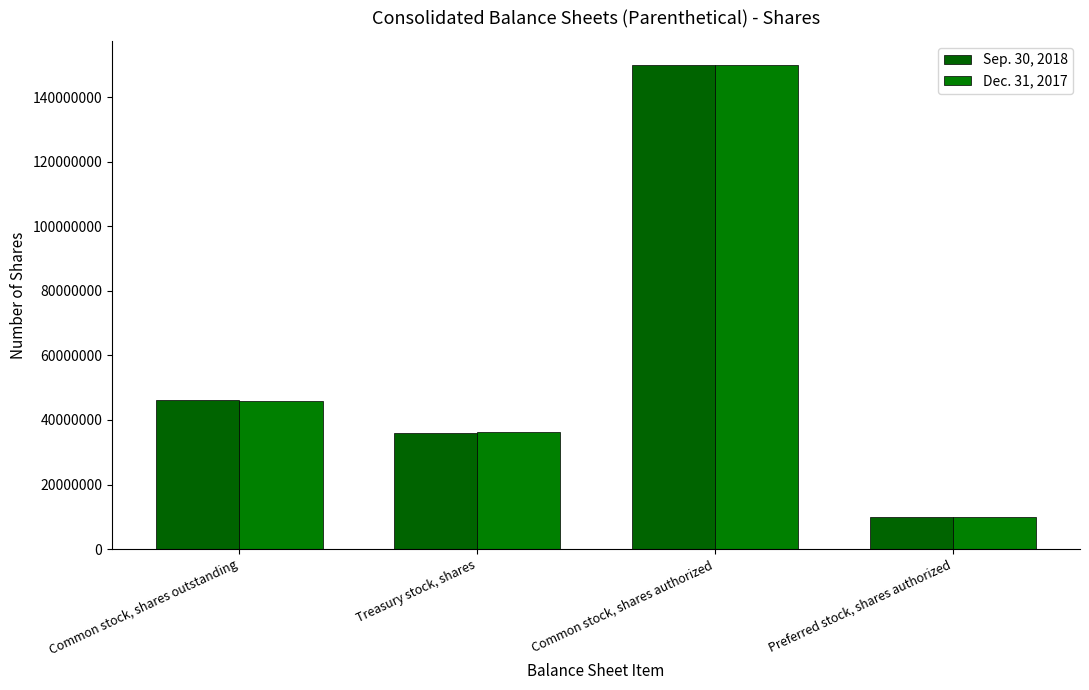

What is the label of the 1st bar from the right?

Preferred stock, shares authorized